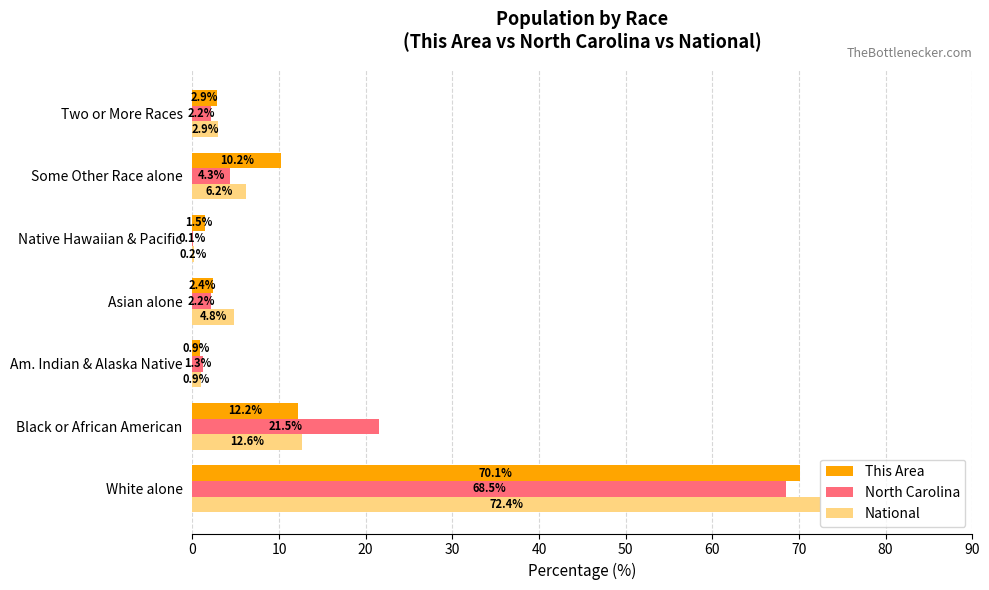

Between Black or African American and Some Other Race alone, which series saw the biggest shift?

North Carolina